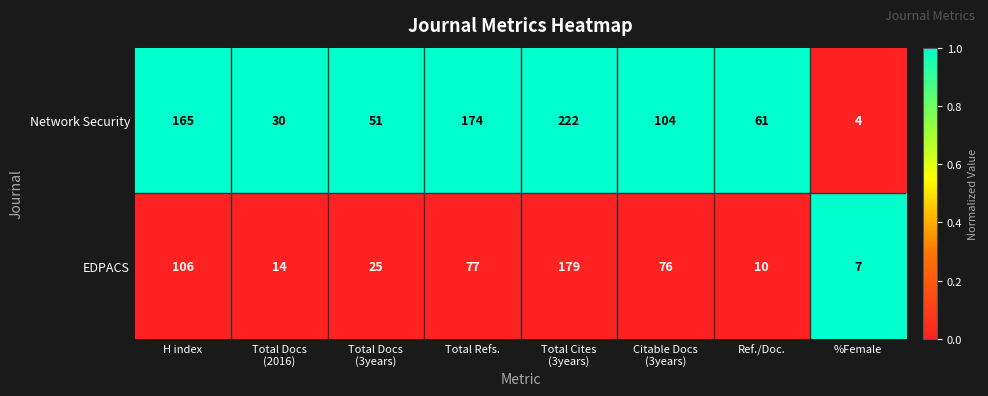

Count the number of data series in this chart.

2